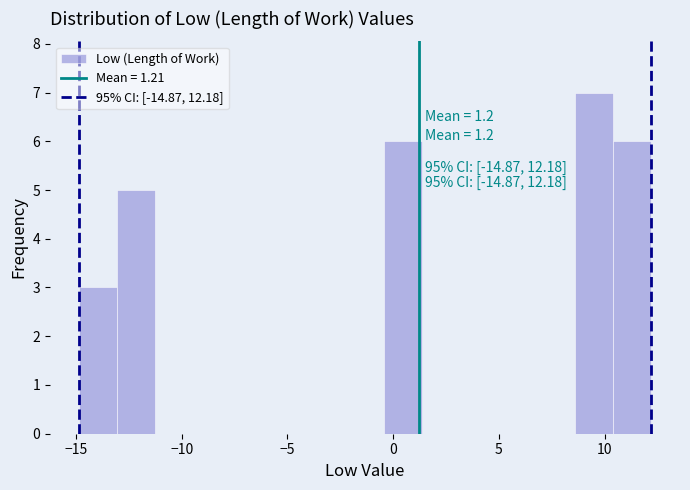

Around what value on the x-axis is the tallest bar? Give the approximate position of its centre, as read against the axis.

9.5